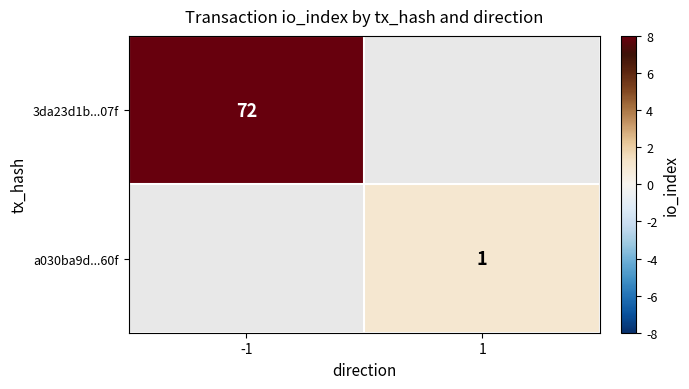

True or false: a030ba9d...60f has a value of 1 at 1.

True